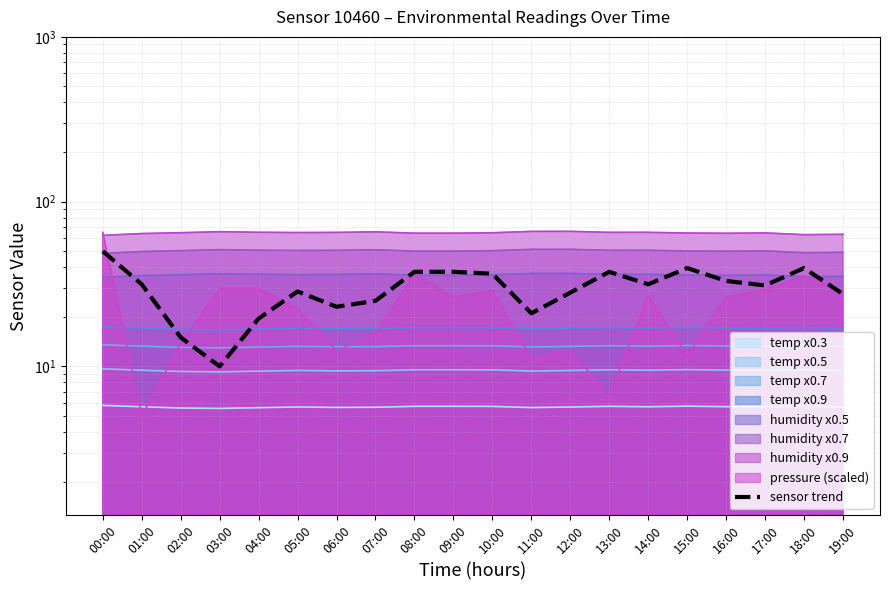

How many lines are shown in the chart?

1